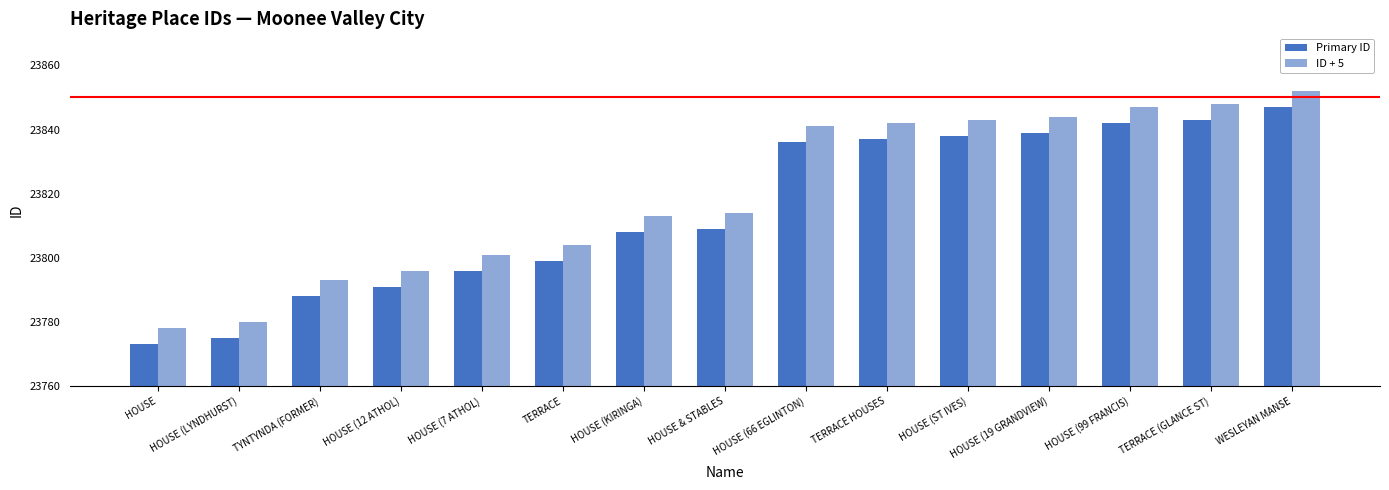

What position from the left is TYNTYNDA (FORMER)?

3